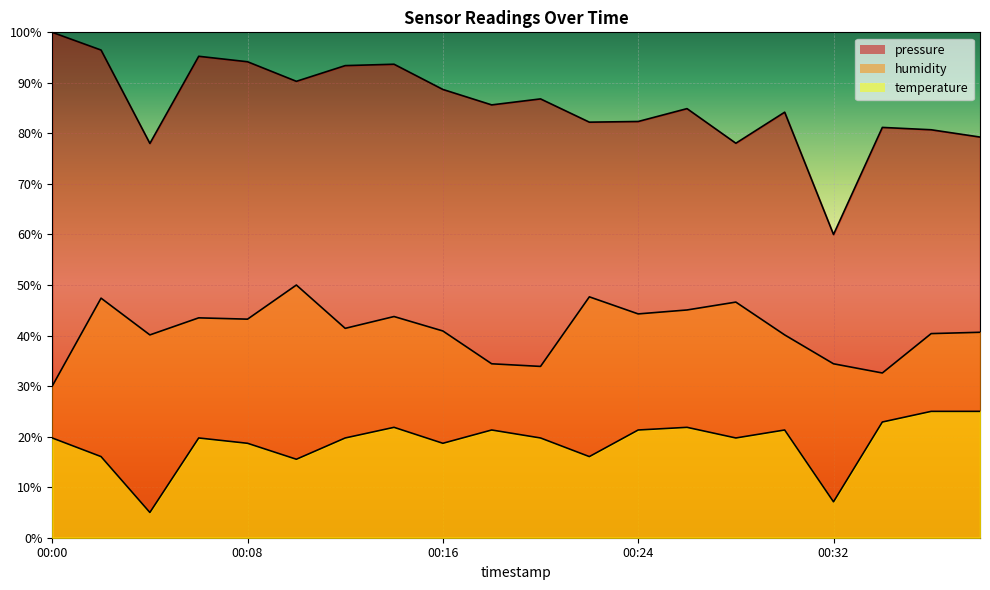

What is the difference between the humidity values at 00:24 and 00:02?

3.1